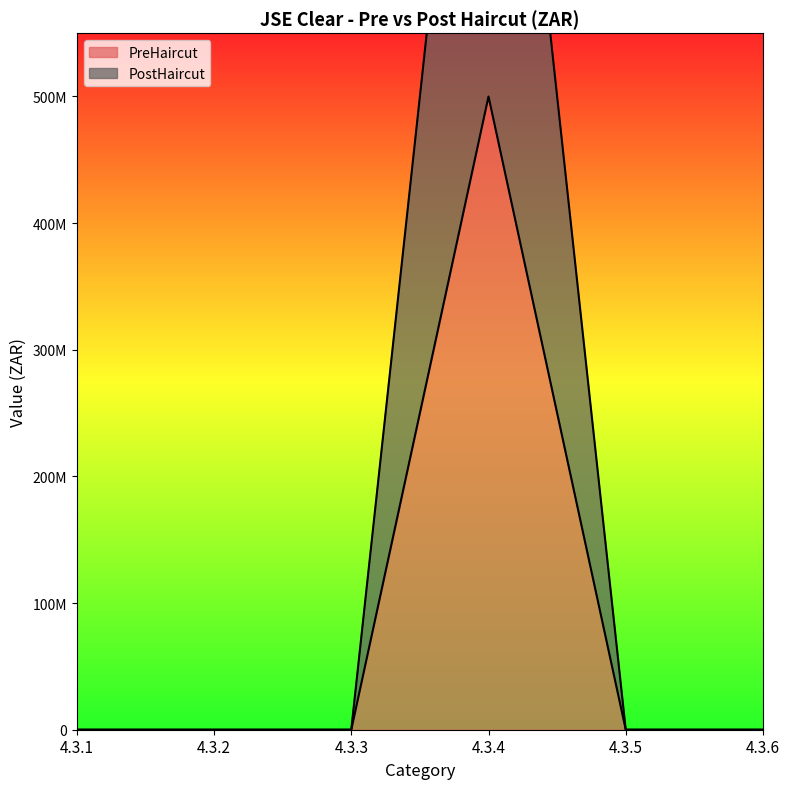

Which has a higher value, 4.3.3 or 4.3.1?

4.3.3